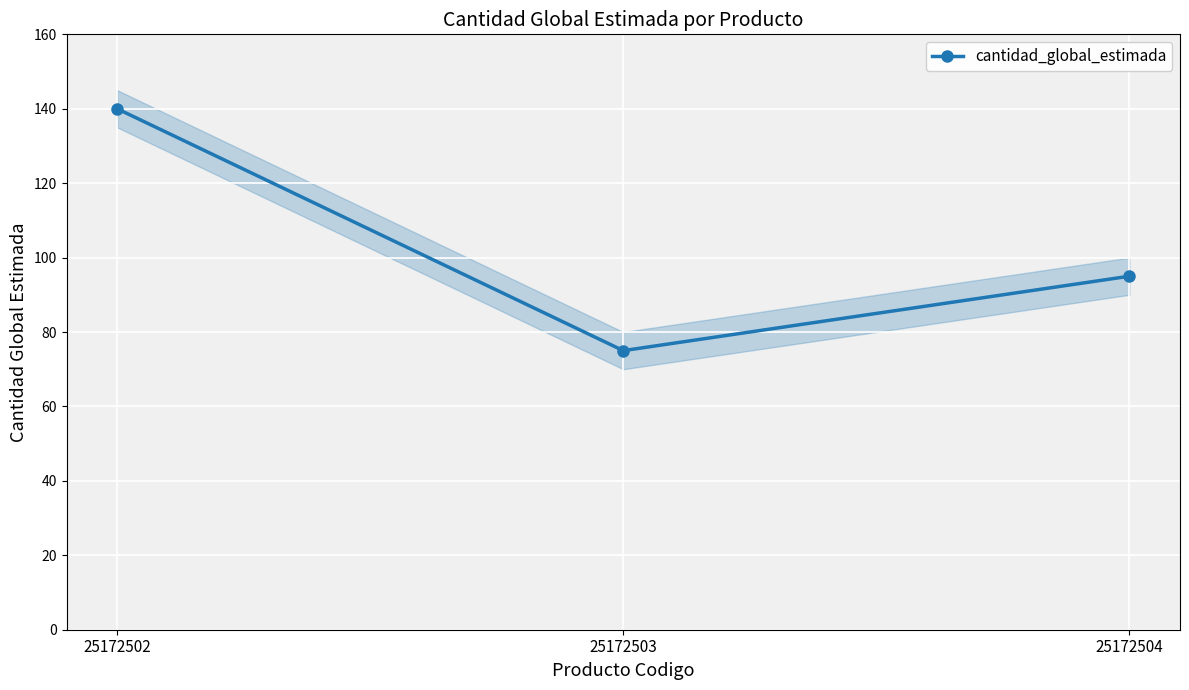

Reading right to left, what are all the values shown in this chart?

95	75	140